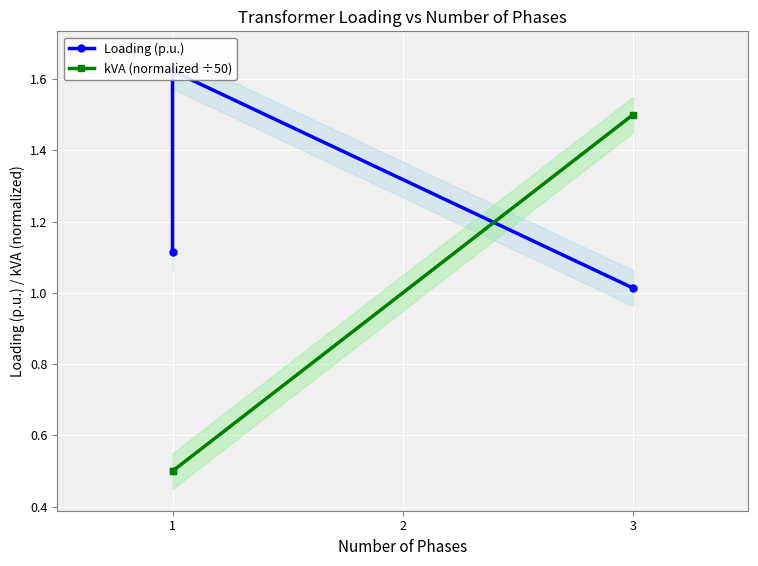

Reading right to left, what are all the values shown in this chart?

Loading (p.u.): 1.0	1.6	1.1
kVA (normalized ÷50): 1.5	0.5	0.5